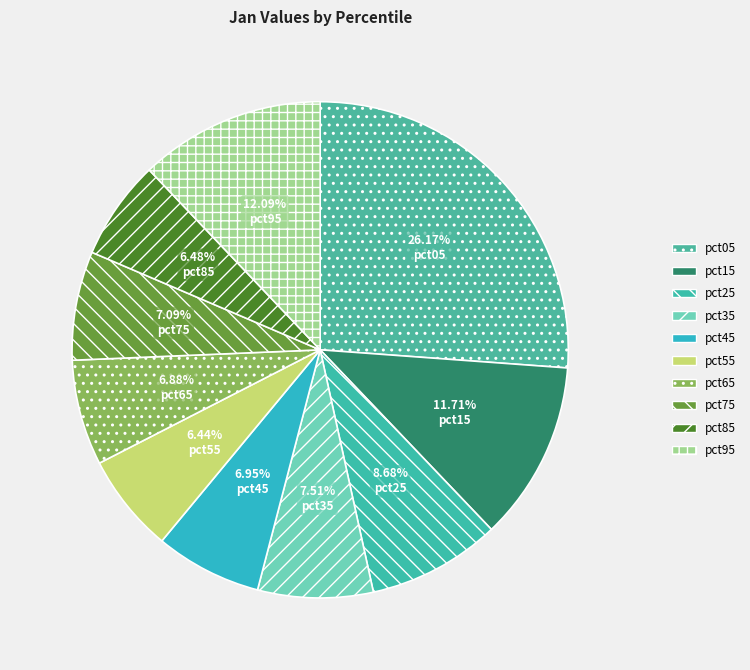

What percentage is the pct45 slice, to the nearest percent?

7%